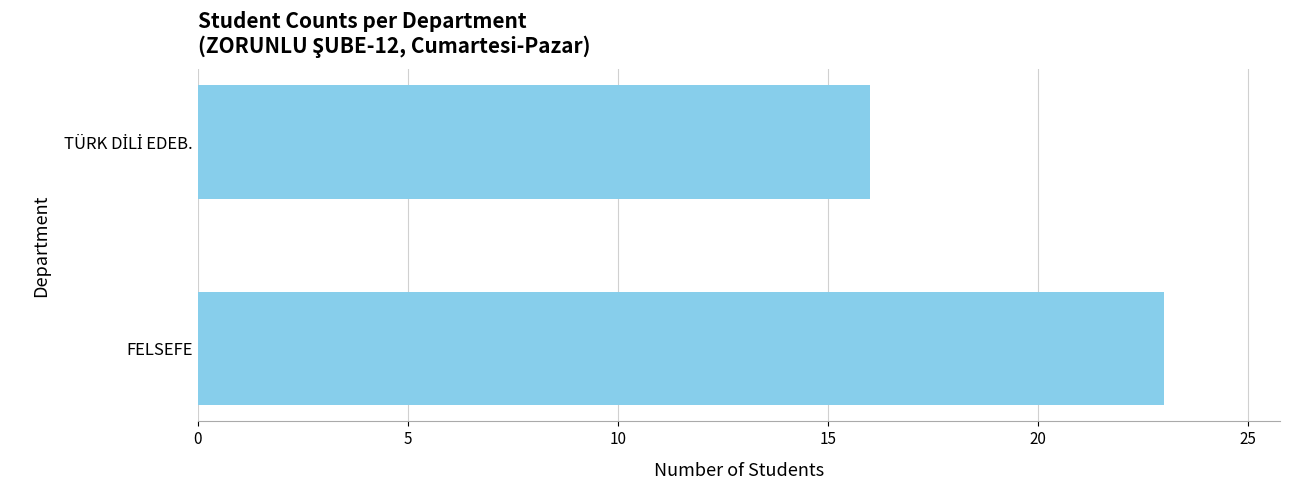

What is the maximum value shown in the chart?

23